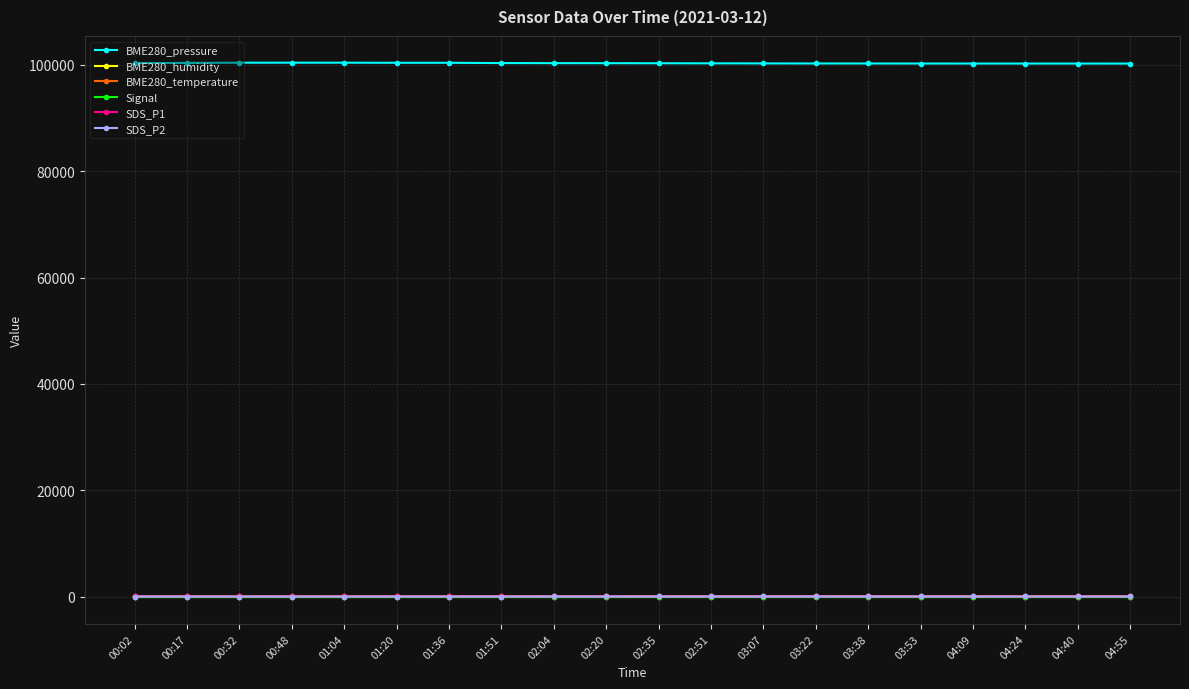

Does the chart display data point markers on the line(s)?

Yes